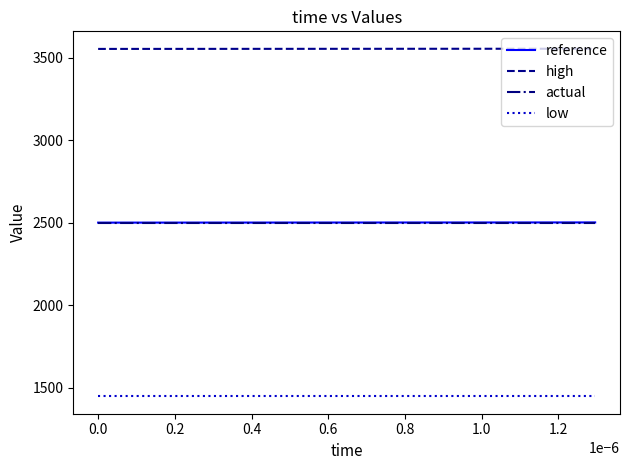

What is the maximum value shown in the chart?

3554.4